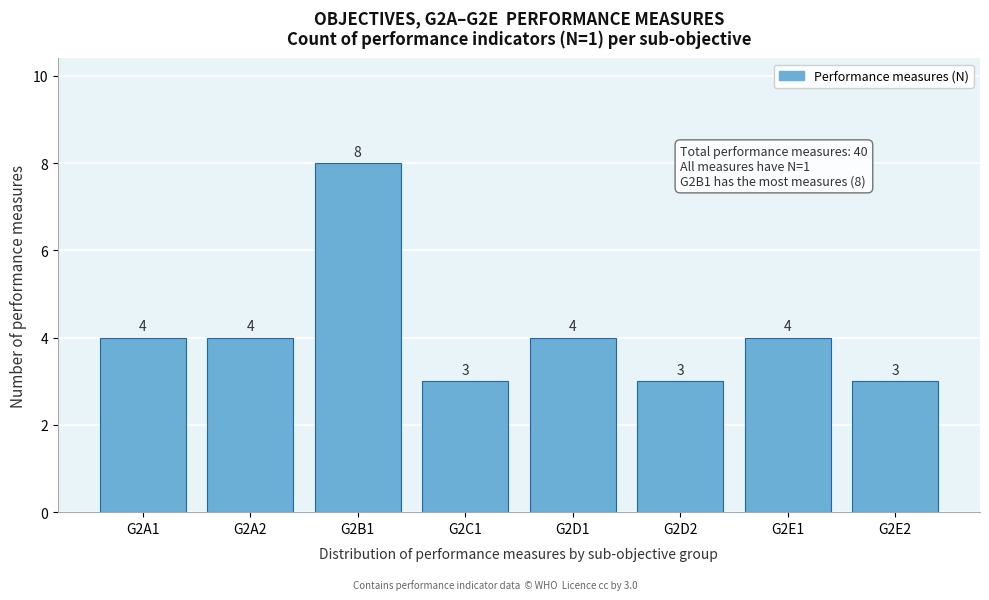

Reading left to right, what are all the values shown in this chart?

G2A1=4	G2A2=4	G2B1=8	G2C1=3	G2D1=4	G2D2=3	G2E1=4	G2E2=3